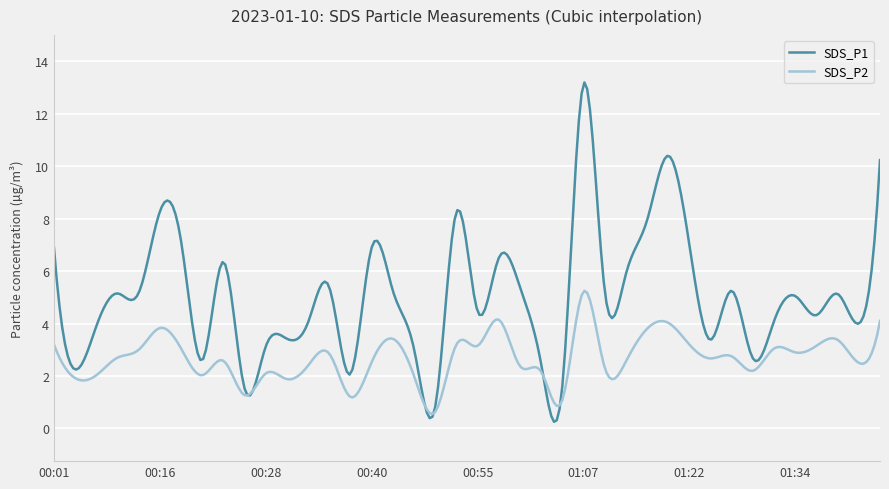

True or false: SDS_P2 and SDS_P1 cross at least once.

True